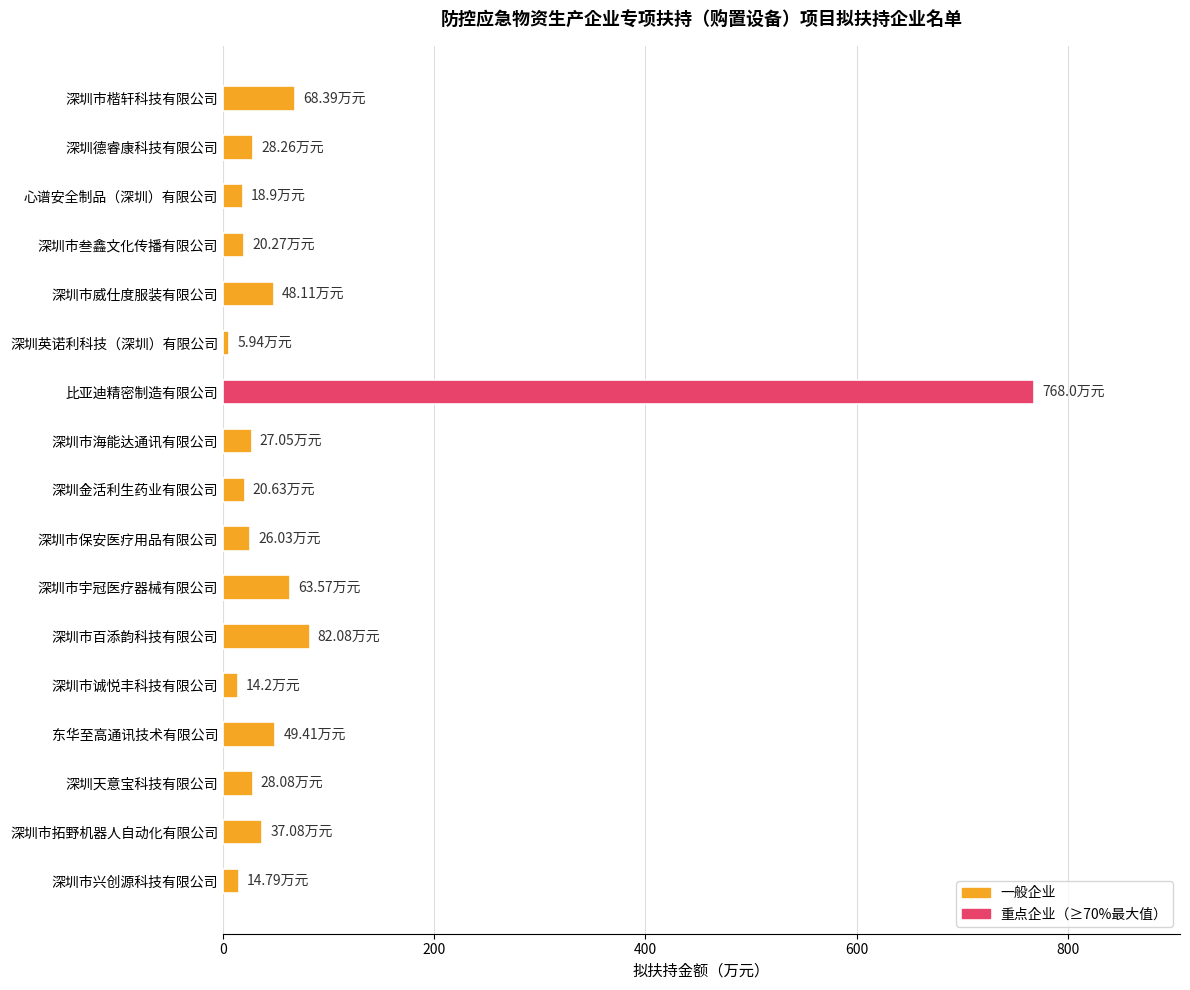

What is the difference between the maximum and minimum values?

762.1